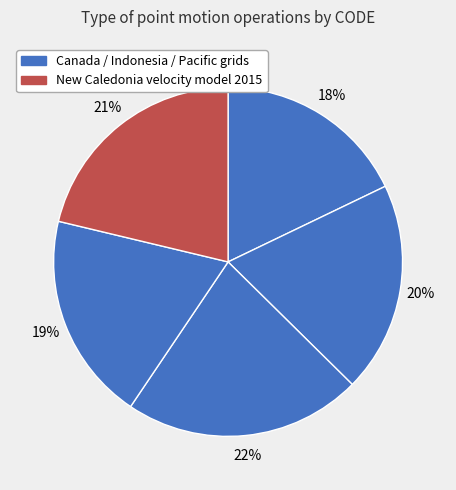

Count the number of slices in the pie.

5